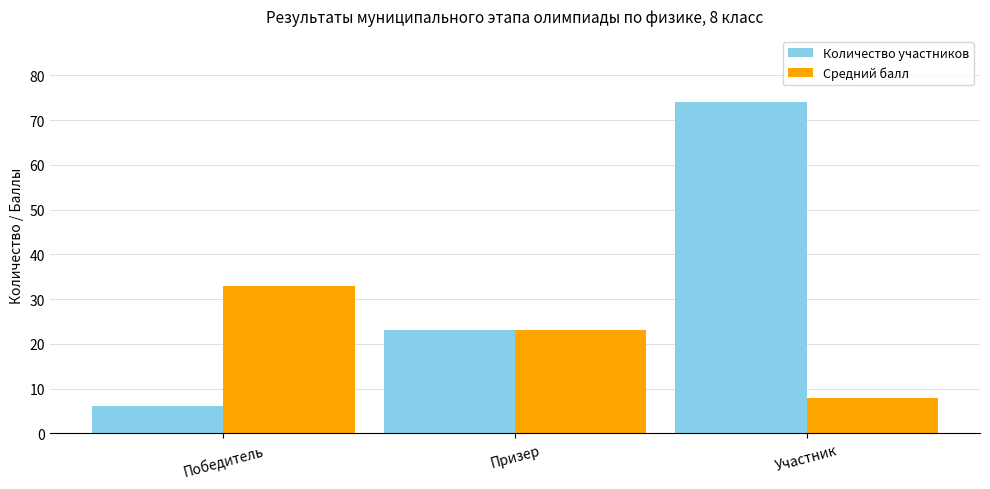

What is the value of the Средний балл bar at the 2nd from the left?

23